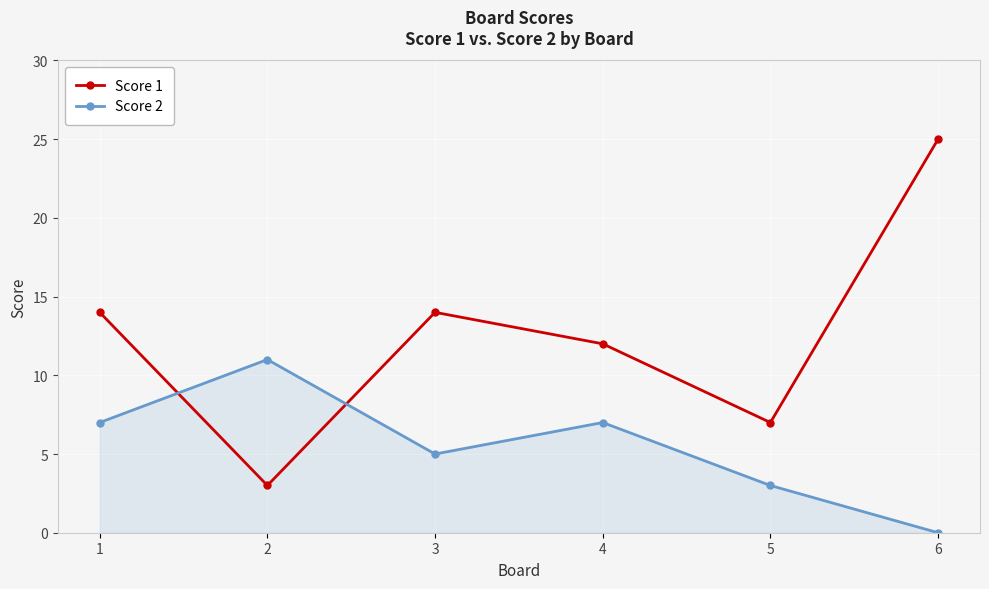

Reading left to right, transcribe all the data shown in this chart.

Score 1: 1=14	2=3	3=14	4=12	5=7	6=25
Score 2: 1=7	2=11	3=5	4=7	5=3	6=0